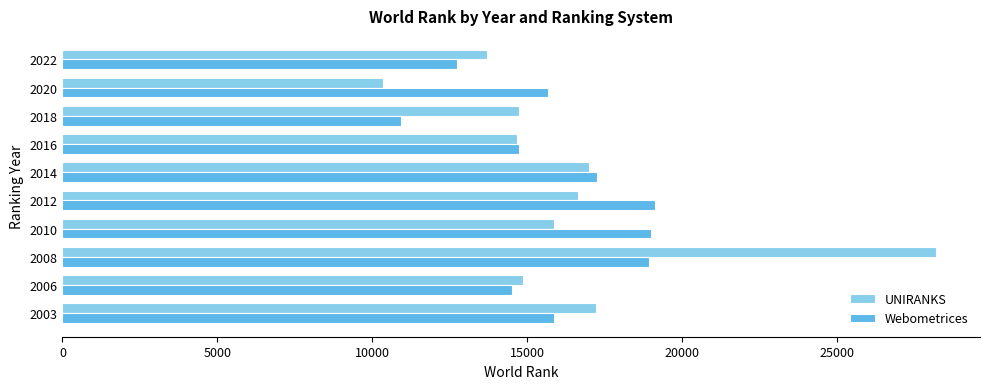

Rank the series at 2018 from lowest to highest value.

Webometrices, UNIRANKS